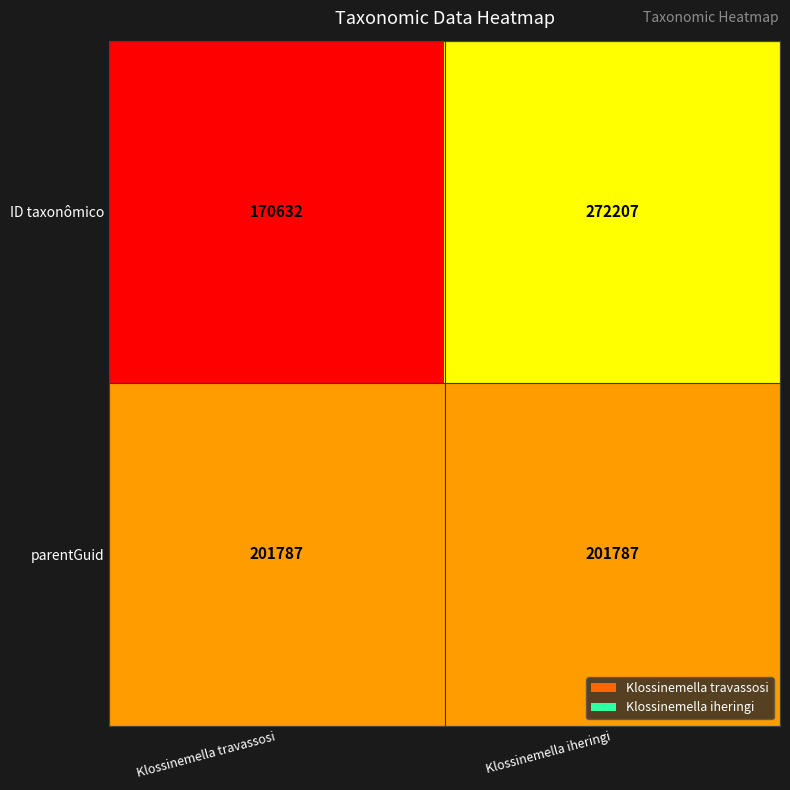

Is the value of ID taxonômico at Klossinemella travassosi greater than the value of parentGuid at Klossinemella travassosi?

No